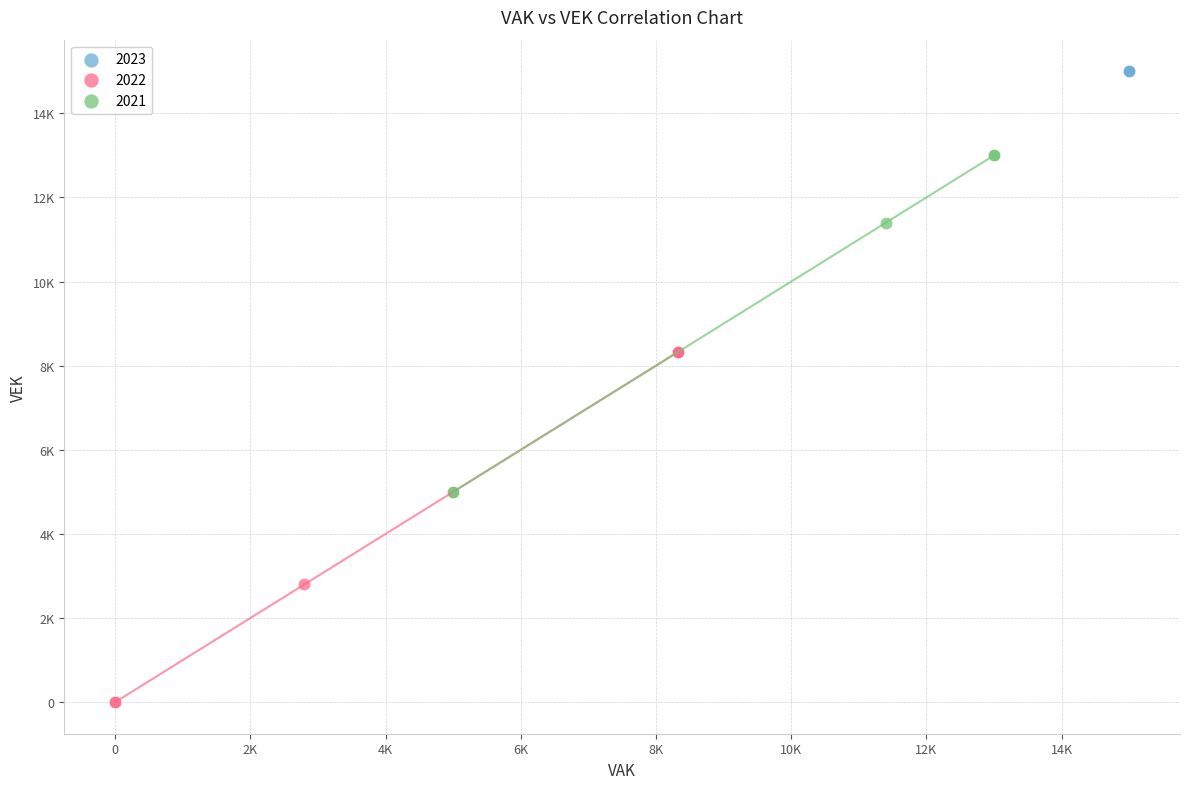

What are all the series names shown in the legend?

2023, 2022, 2021